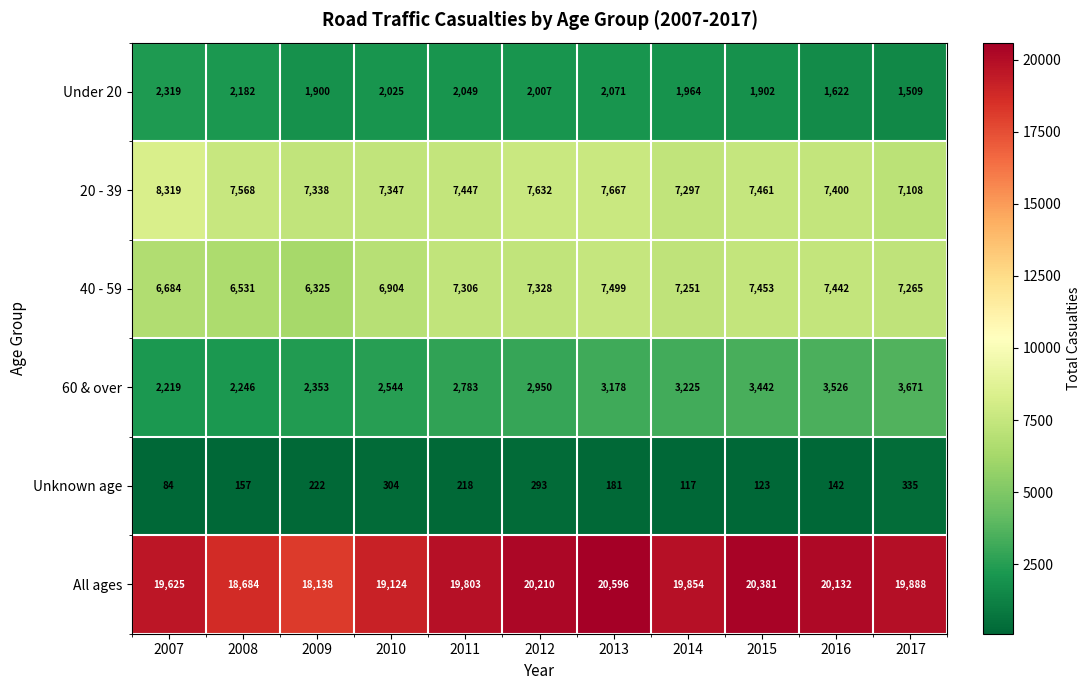

How many data points does each series have?

11